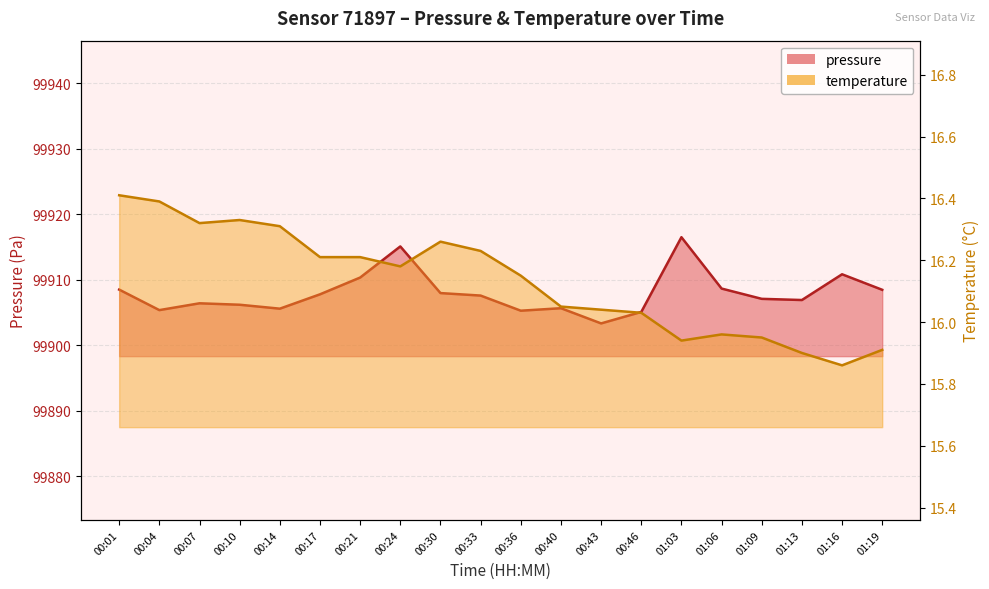

What is the spread (max minus min) of values at 01:03?

99900.5